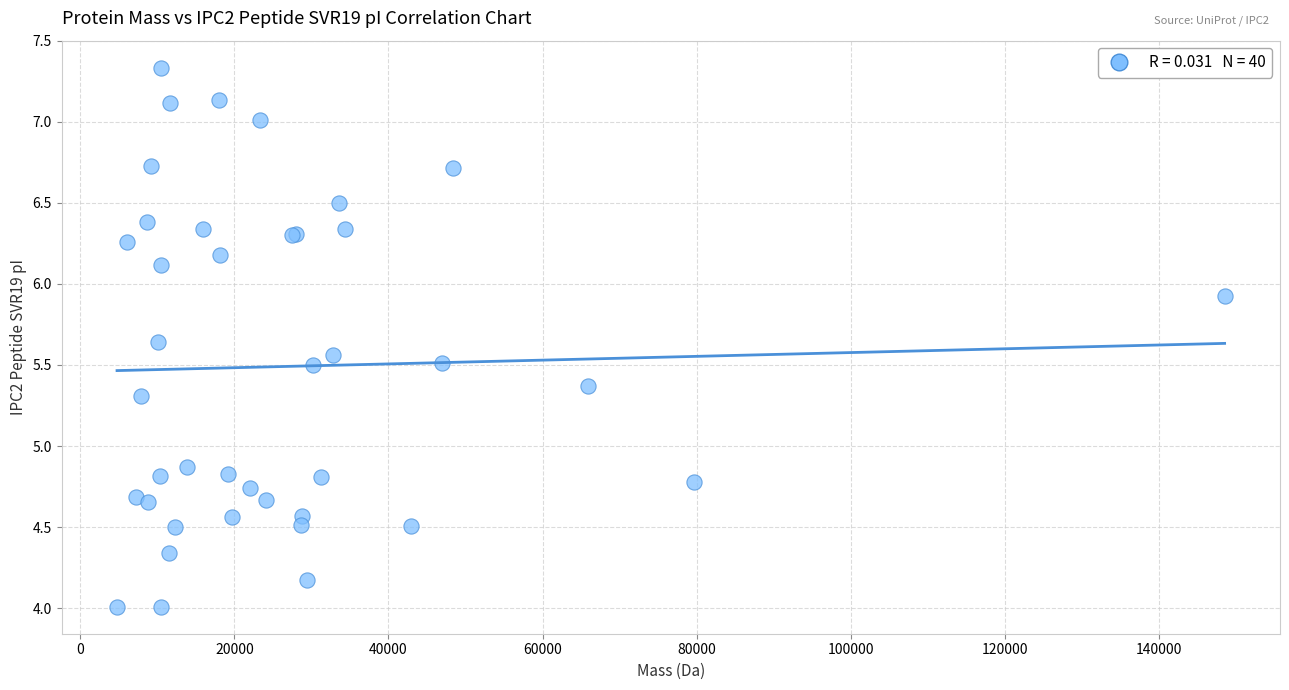

What Y value in the scatter plot is closest to 5?

4.9